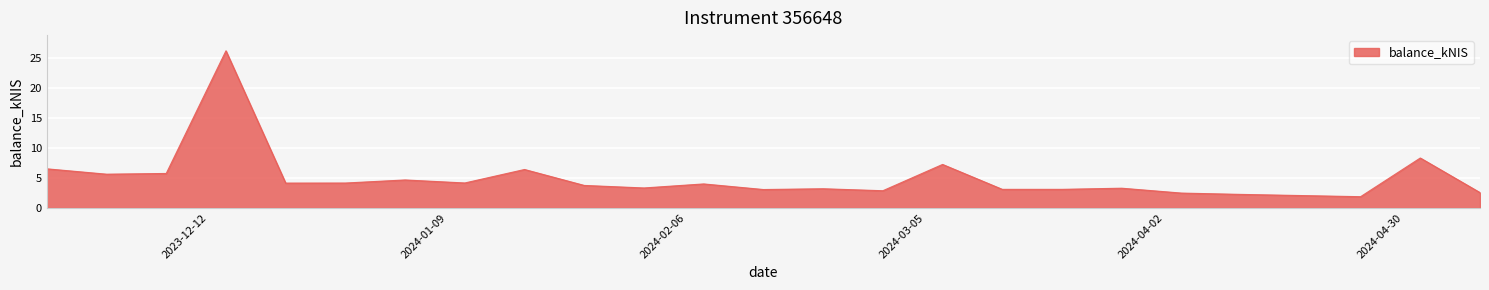

How many lines are shown in the chart?

1